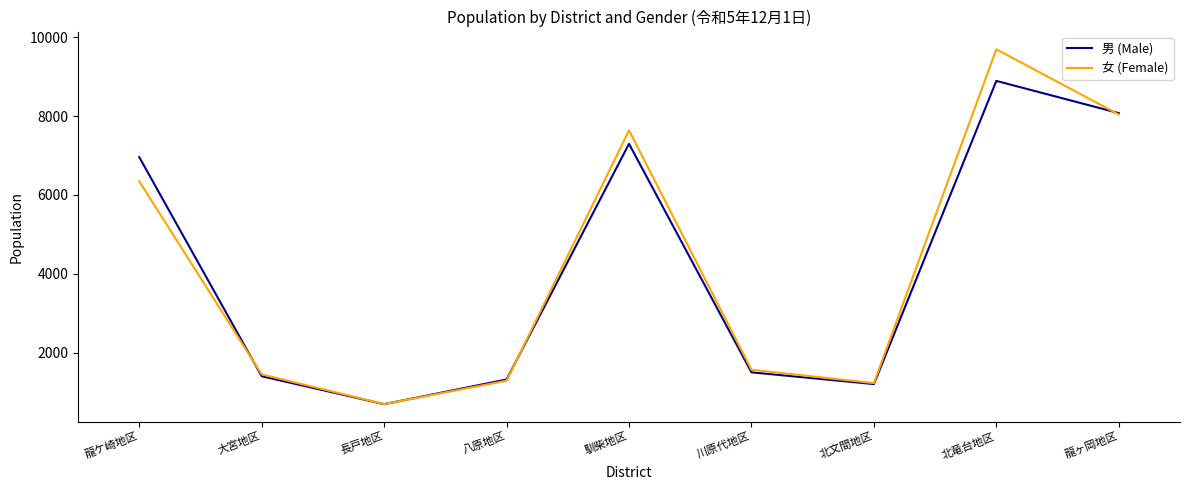

Which series has the widest spread of values?

女 (Female)